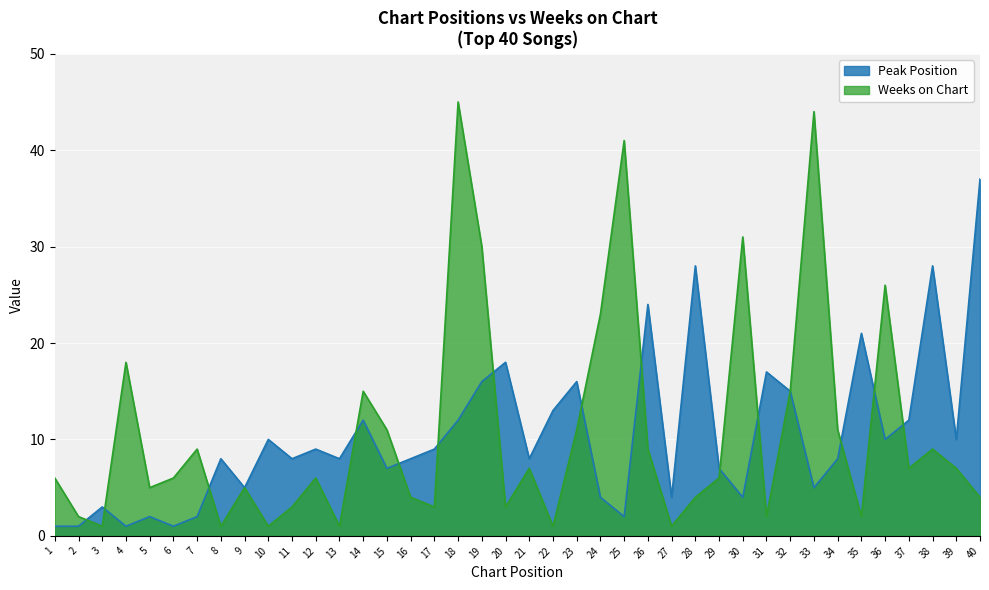

What is the difference between the Weeks on Chart values at 39 and 17?

4